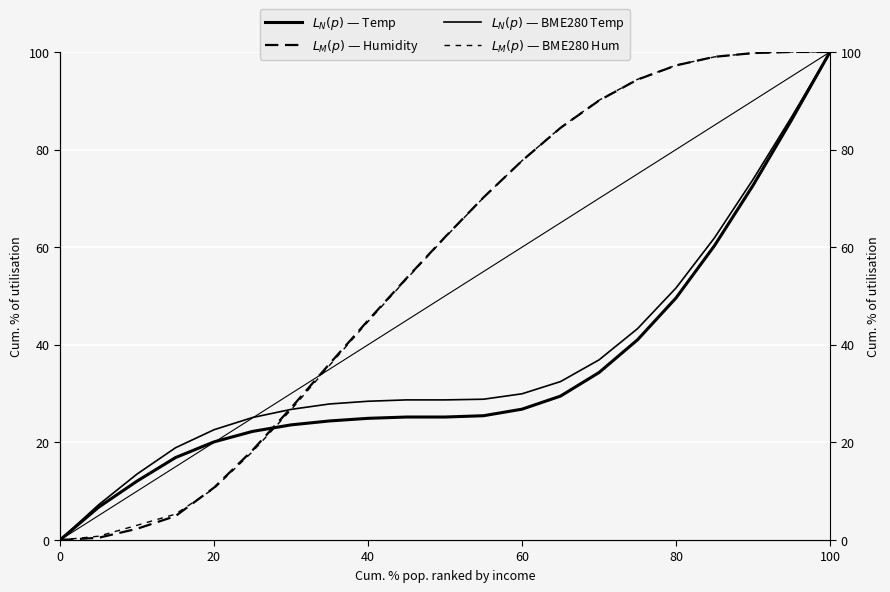

Rank the series by their maximum value, from highest to lowest.

$L_N(p)$ — Temp, $L_M(p)$ — Humidity, $L_N(p)$ — BME280 Temp, $L_M(p)$ — BME280 Hum